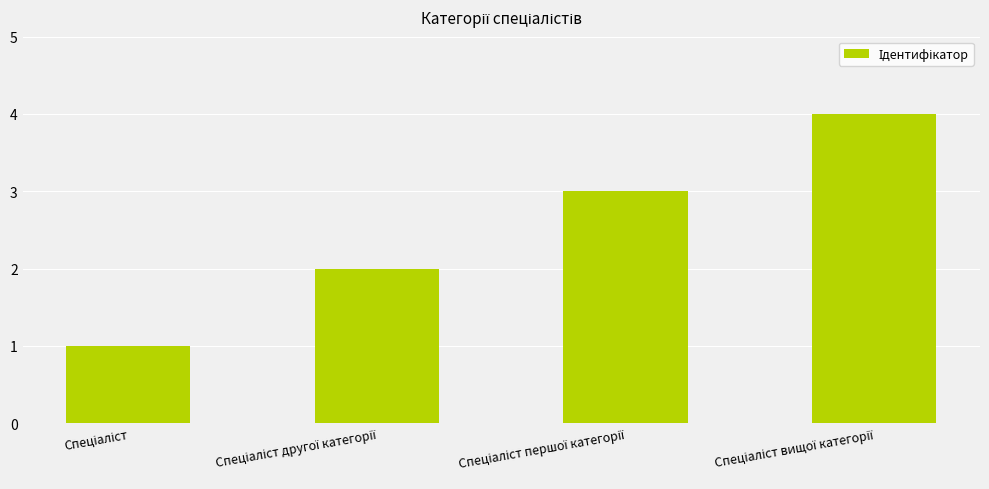

What is the greatest value displayed?

4